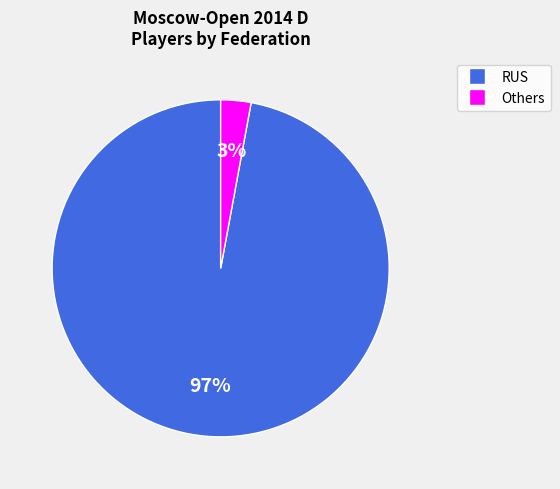

Is there any slice that represents more than half of the pie?

Yes